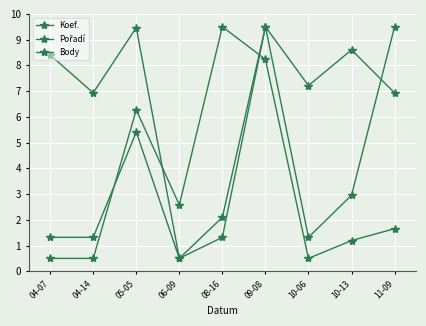

How many distinct data groups are displayed?

3